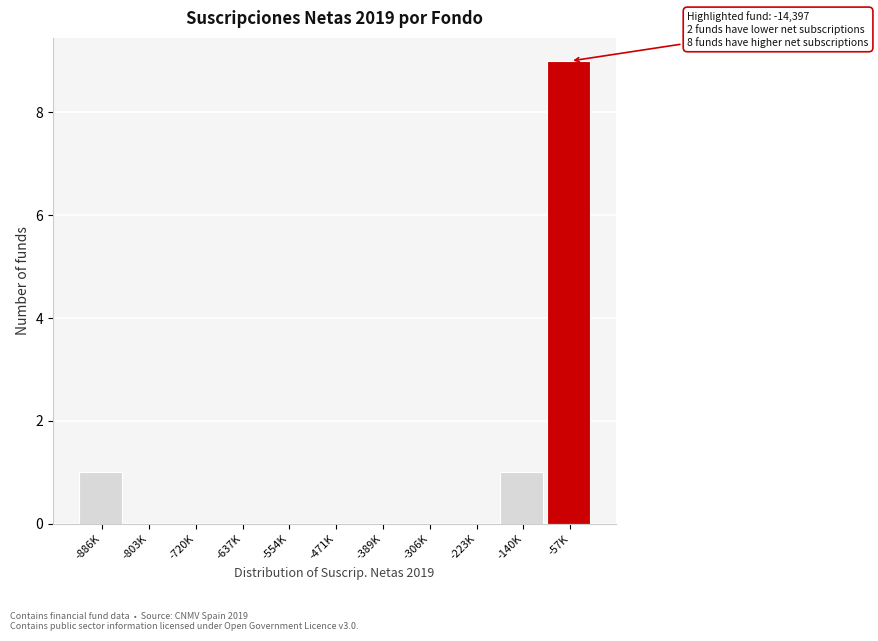

Reading right to left, transcribe all the data shown in this chart.

-57K=9	-140K=1	-223K=0	-306K=0	-389K=0	-471K=0	-554K=0	-637K=0	-720K=0	-803K=0	-886K=1